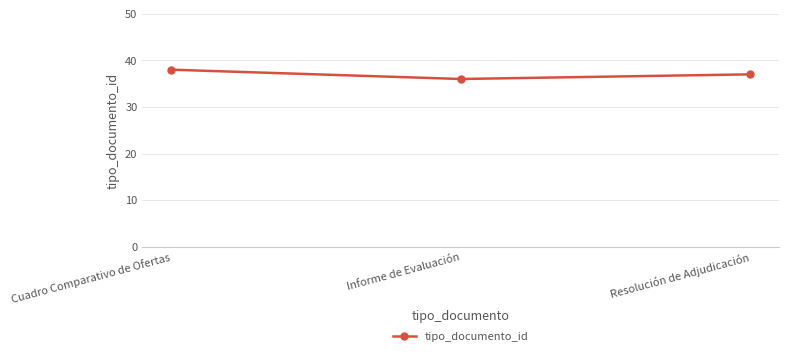

Read the value at Cuadro Comparativo de Ofertas.

38